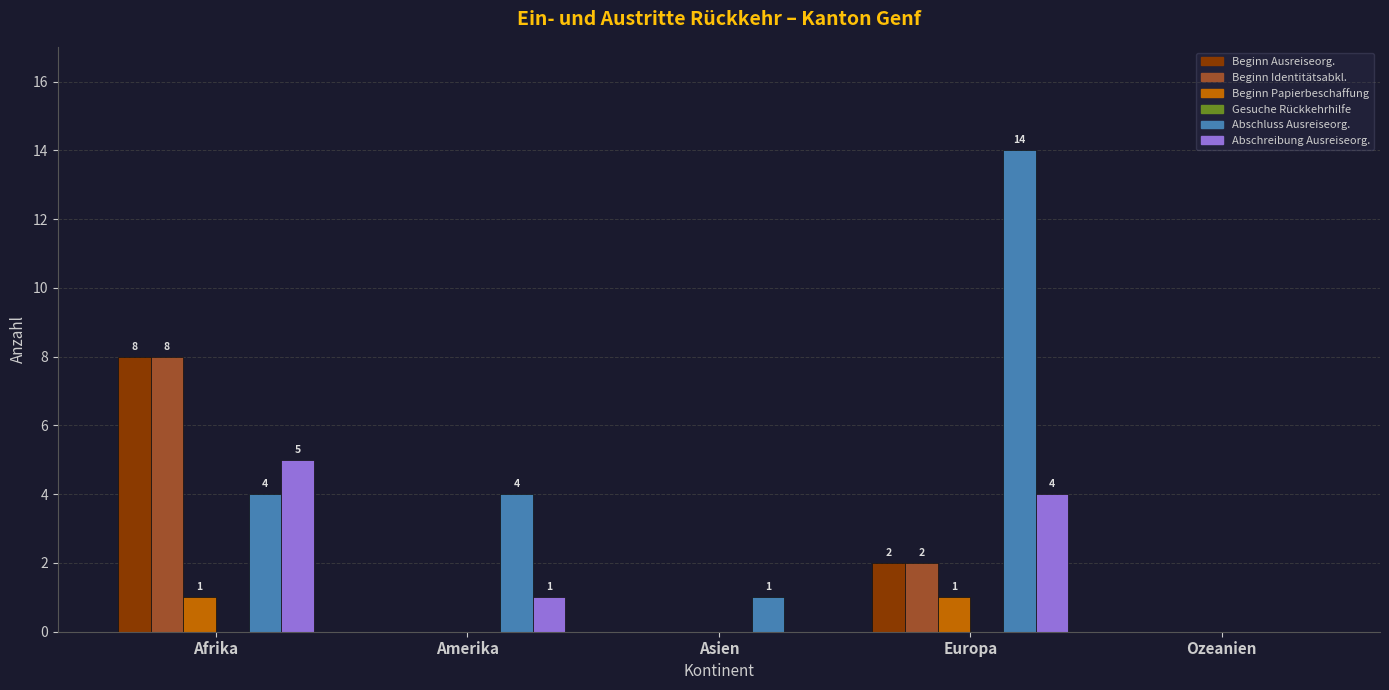

What is the maximum value shown in the chart?

14